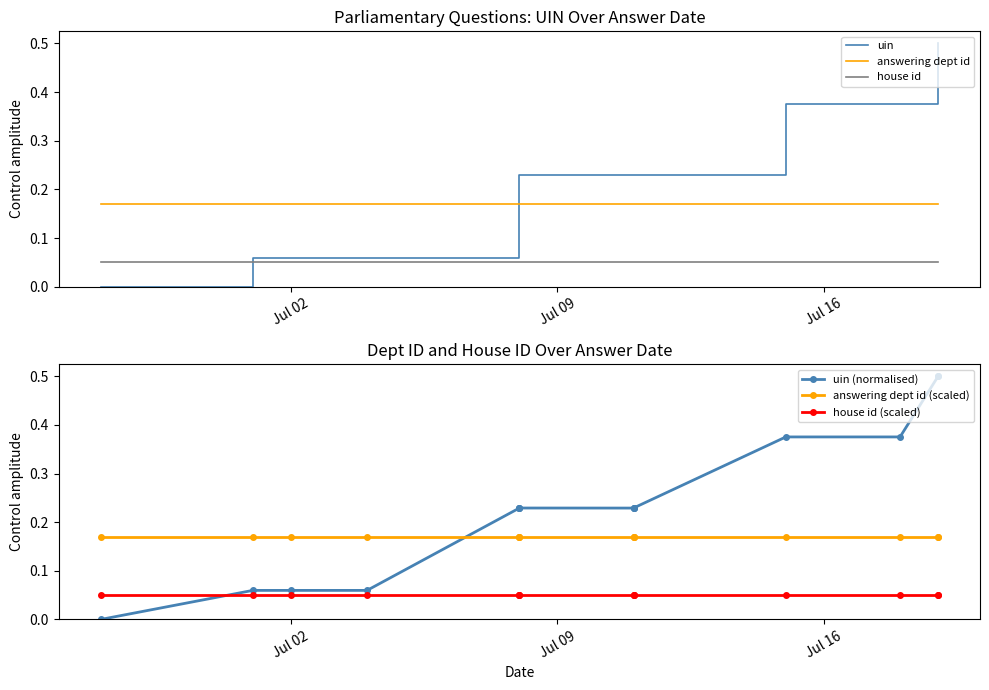

How many series are shown in this chart?

6